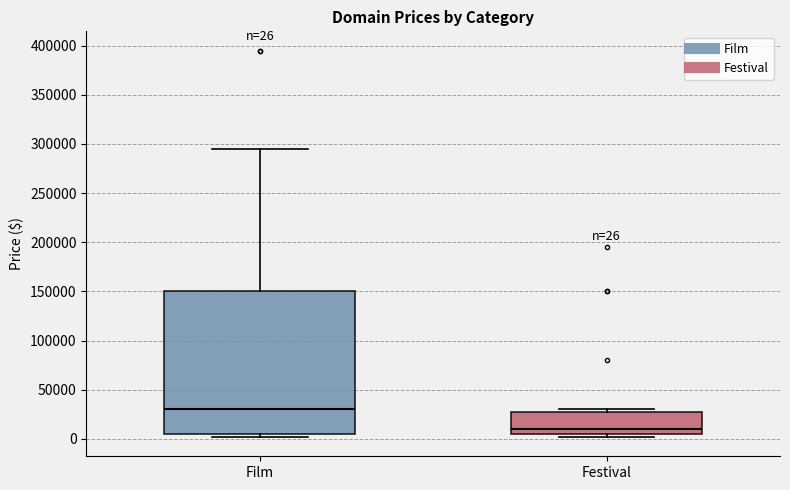

Comparing the boxes themselves (not the whiskers), which one is the tallest?

Film